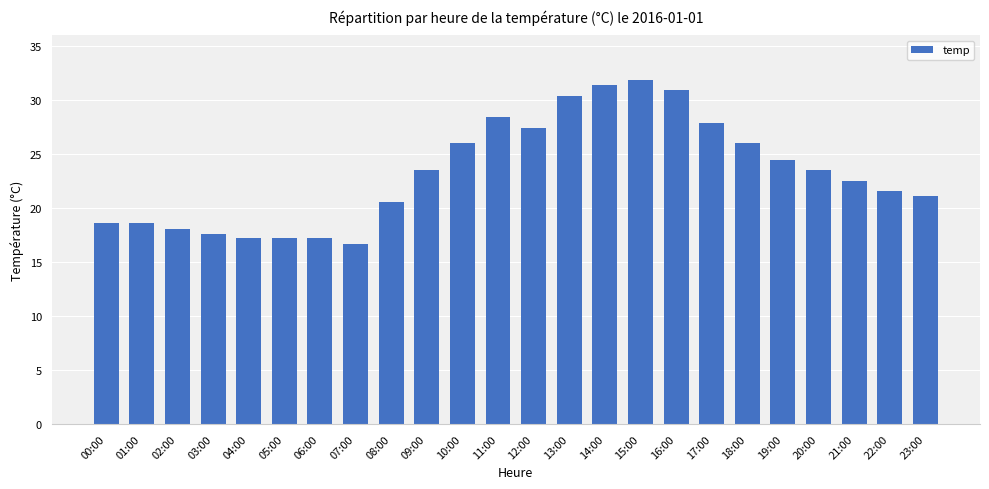

What is the value of the 19th bar from the left?

26.0